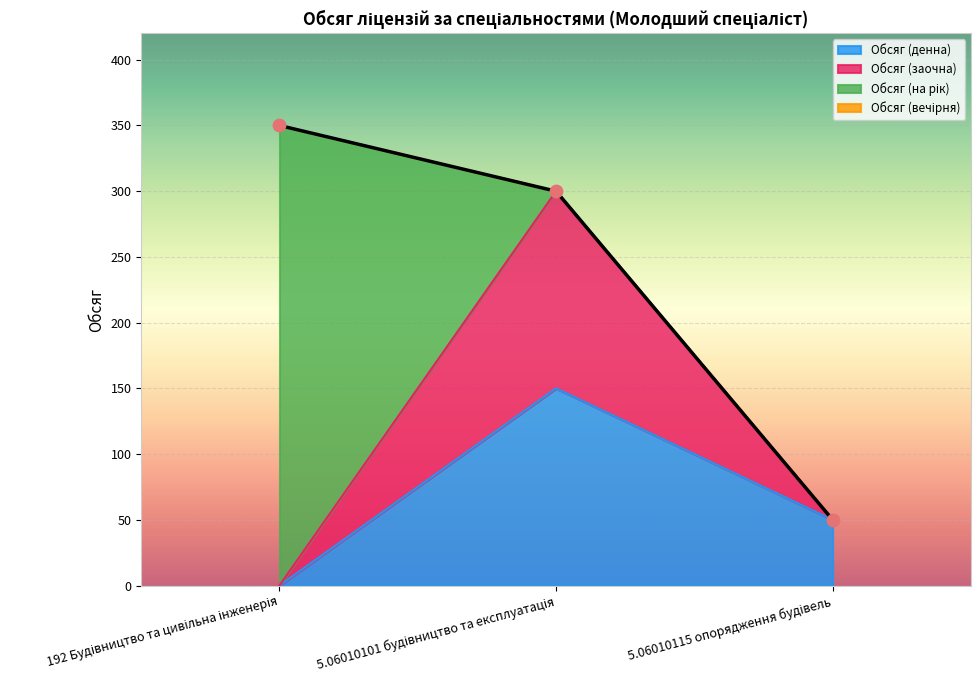

Which series has the widest spread of Y values?

Обсяг (заочна)